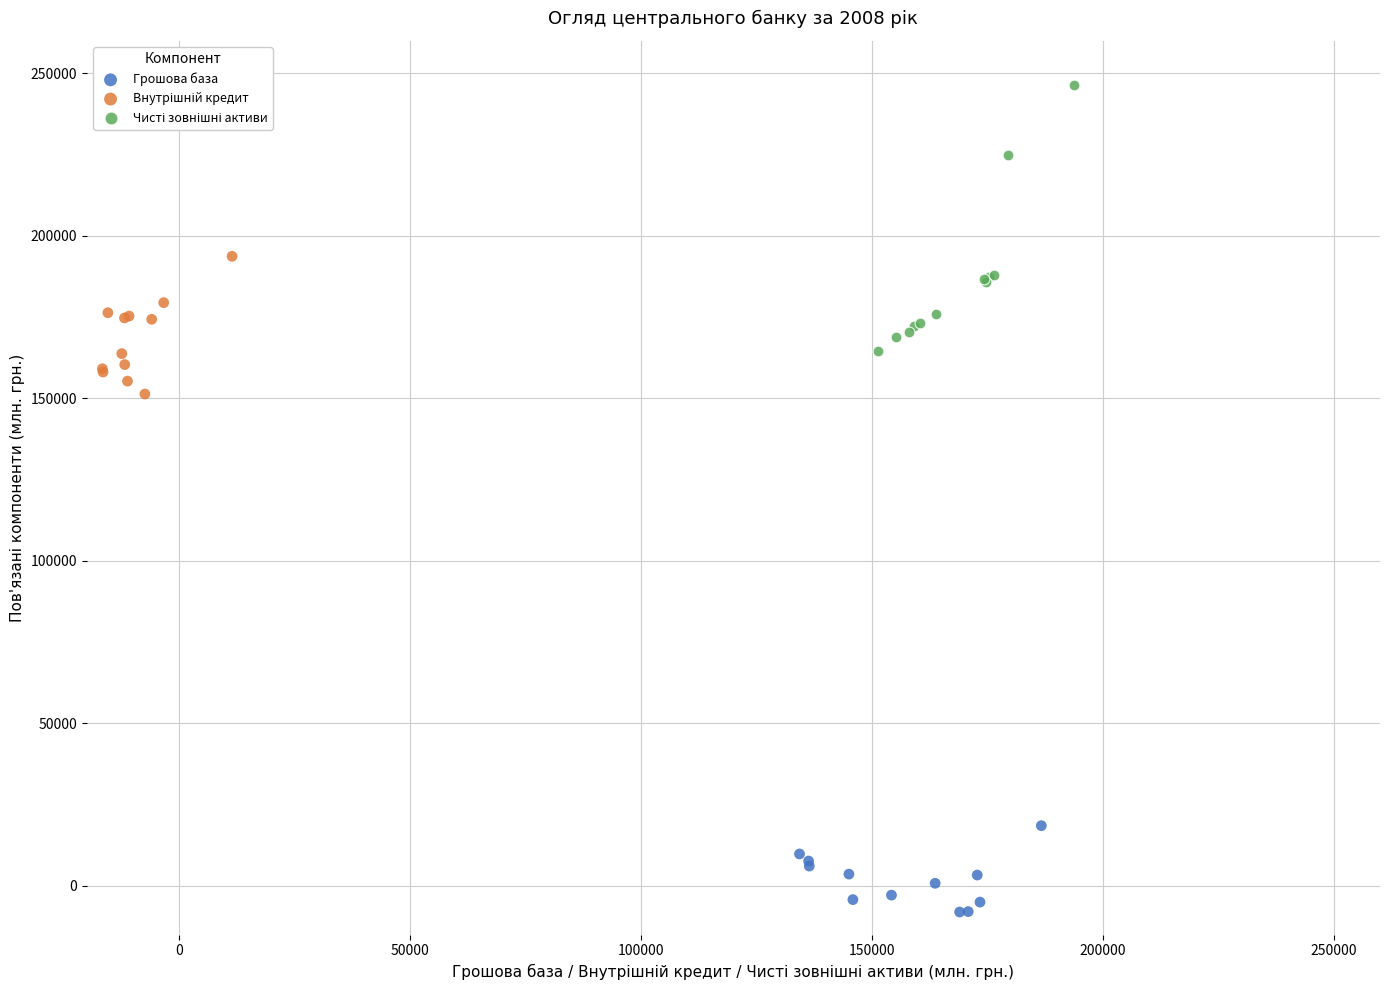

Which series contains the lowest Y value?

Грошова база